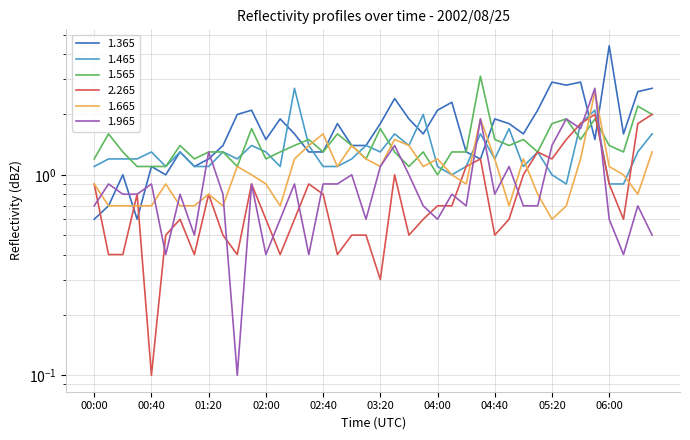

At which label is 1.565 closest to 2?

06:30